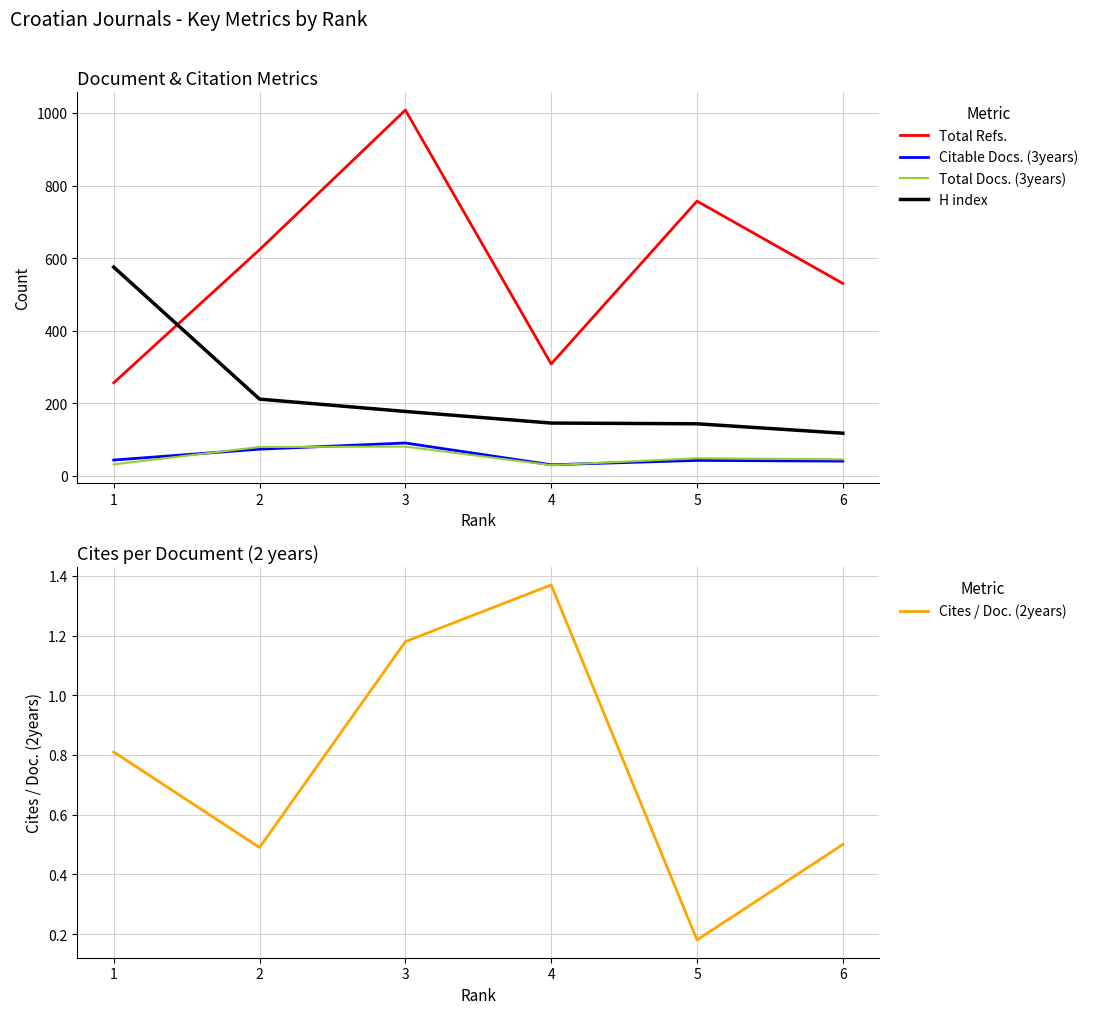

Is the value of Citable Docs. (3years) at 1 greater than the value of Total Docs. (3years) at 4?

Yes